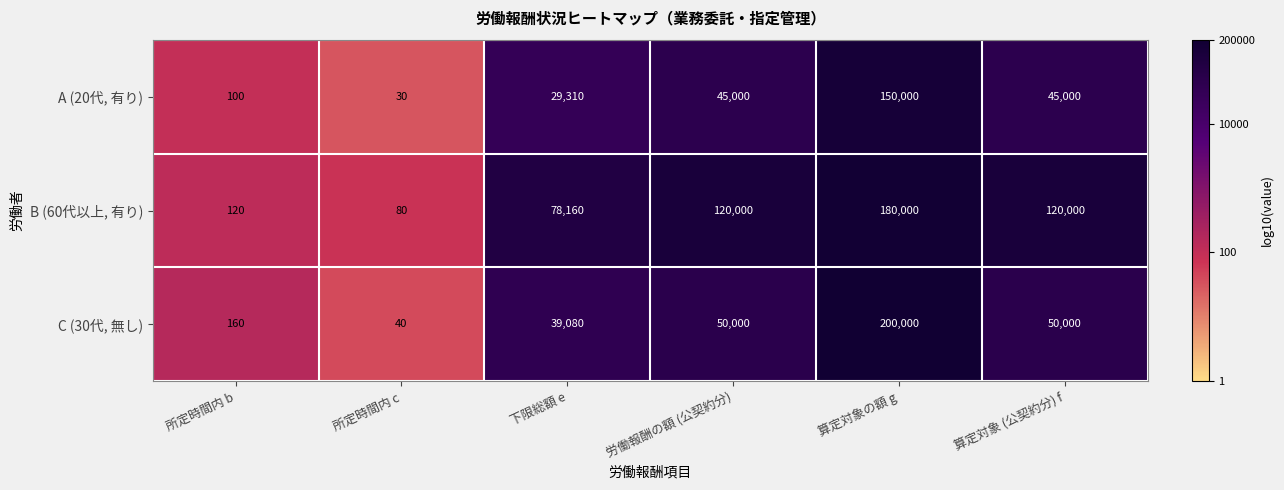

What value does the B (60代以上, 有り) series have at 所定時間内 b, to the nearest 50?

100